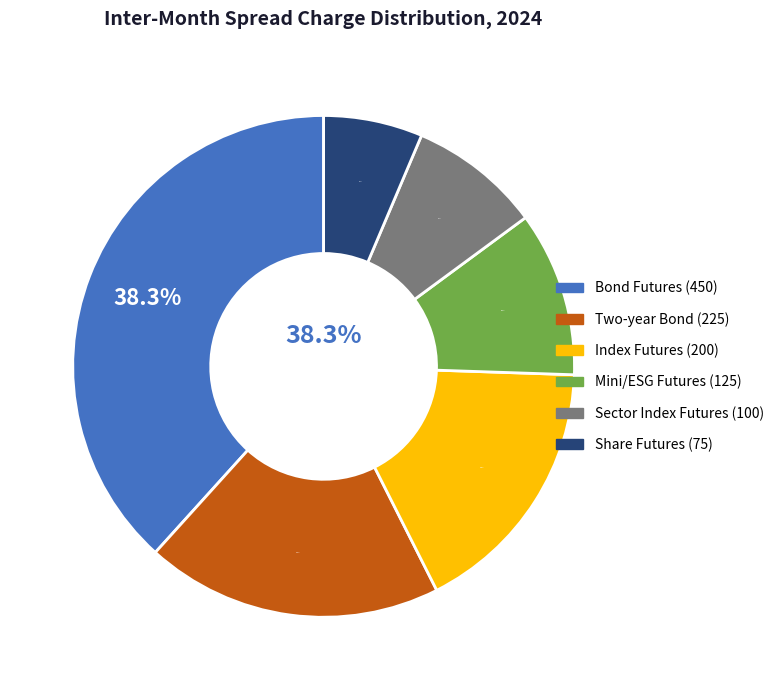

Approximately how many times larger is the value at Sector Index Futures (100) compared to Bond Futures (450)?

0.2